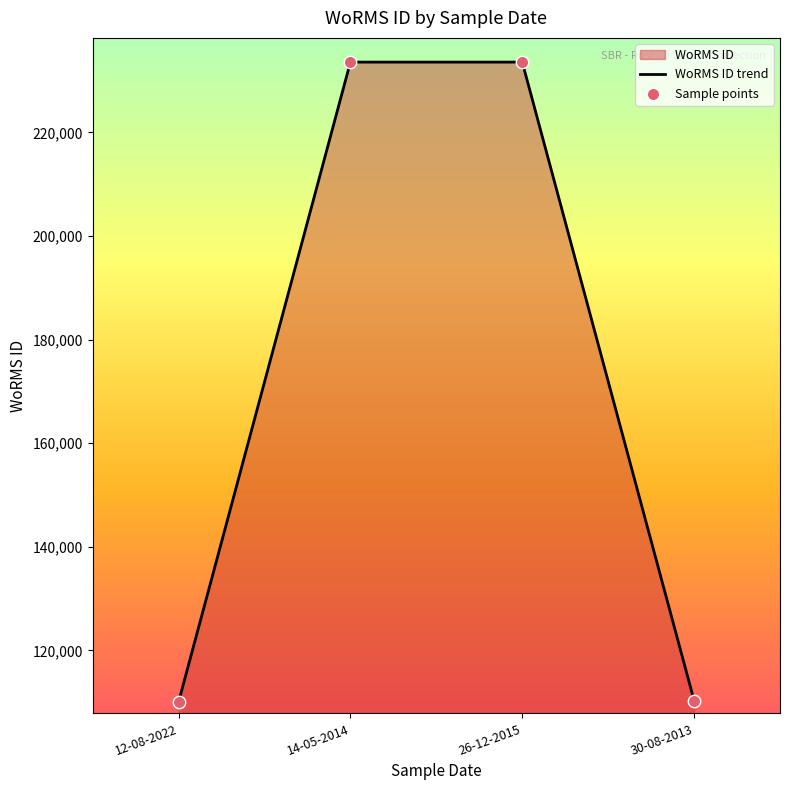

Which series contains the lowest Y value?

WoRMS ID trend